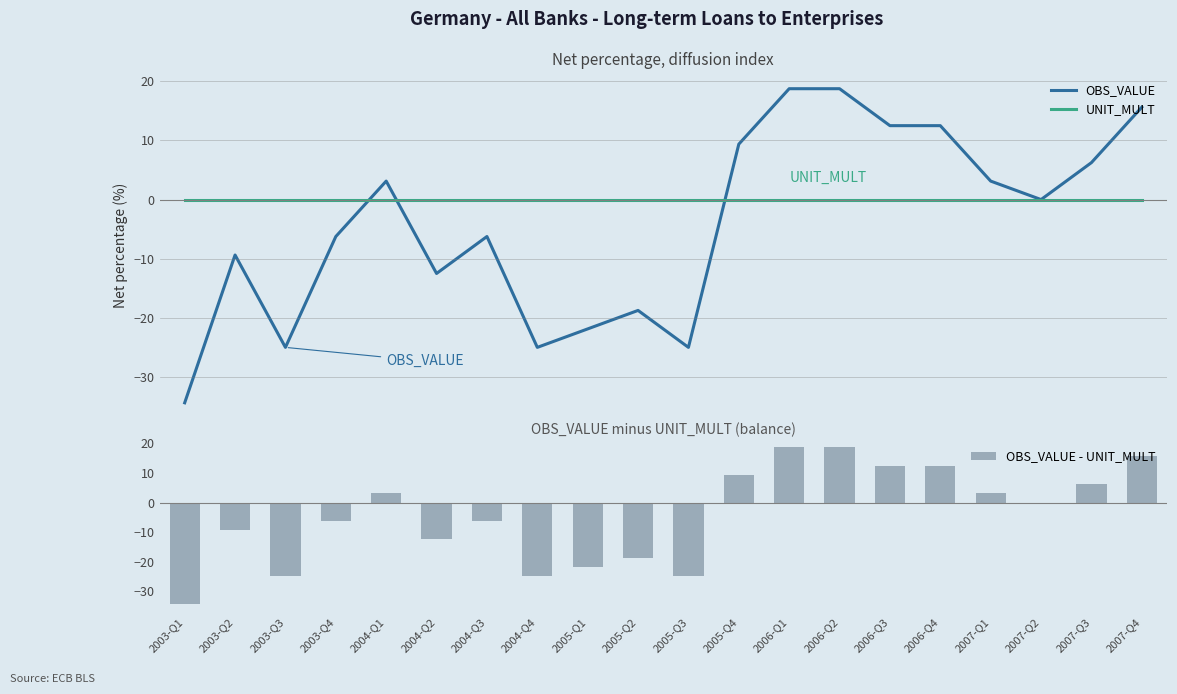

What is the maximum value shown in the chart?

18.8